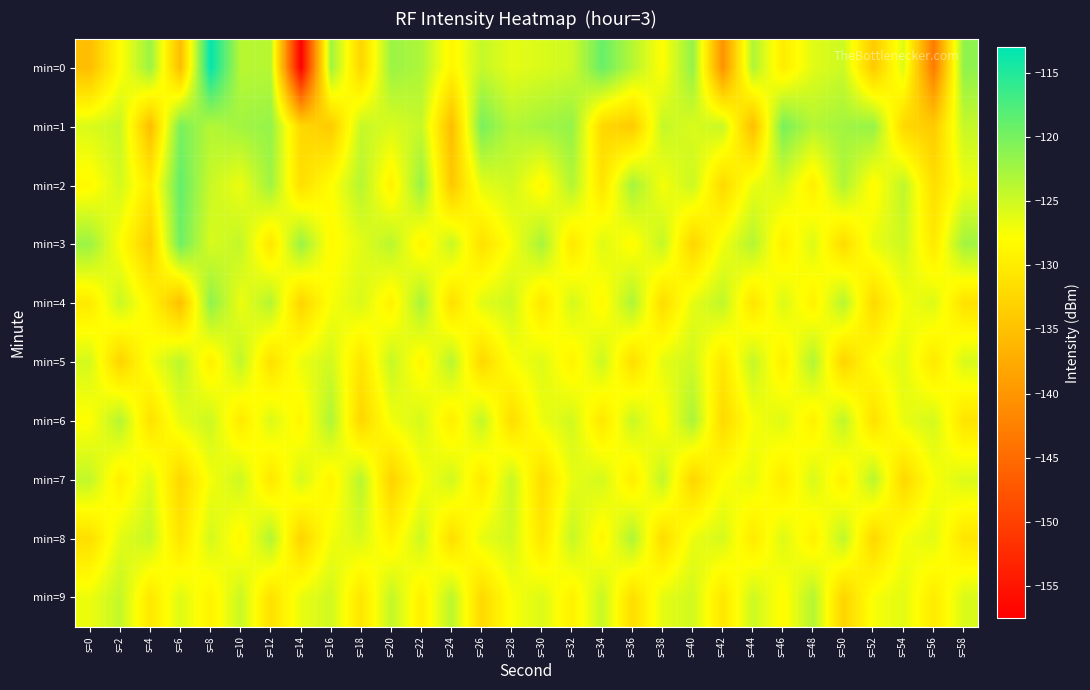

Which has a higher value, s=8 or s=46?

s=8